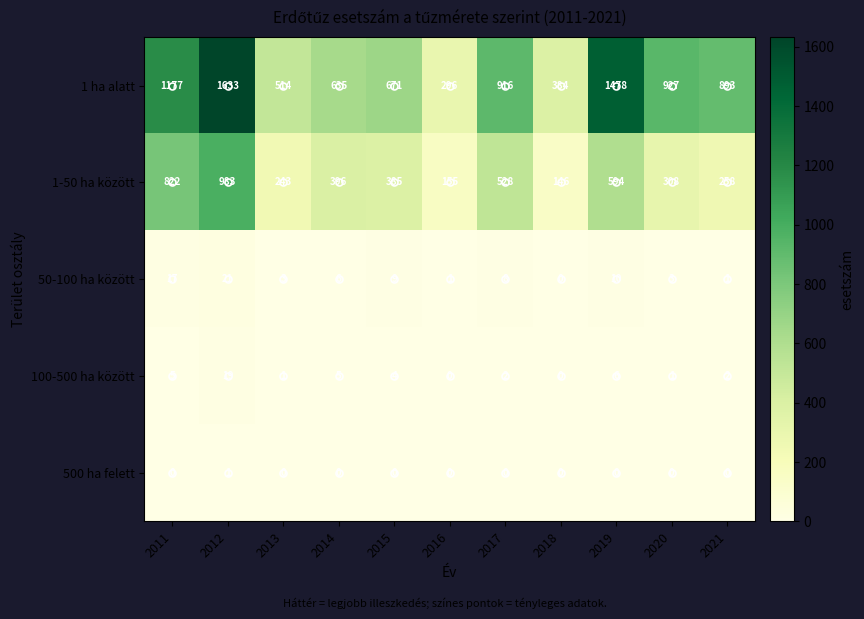

How many distinct data groups are displayed?

5